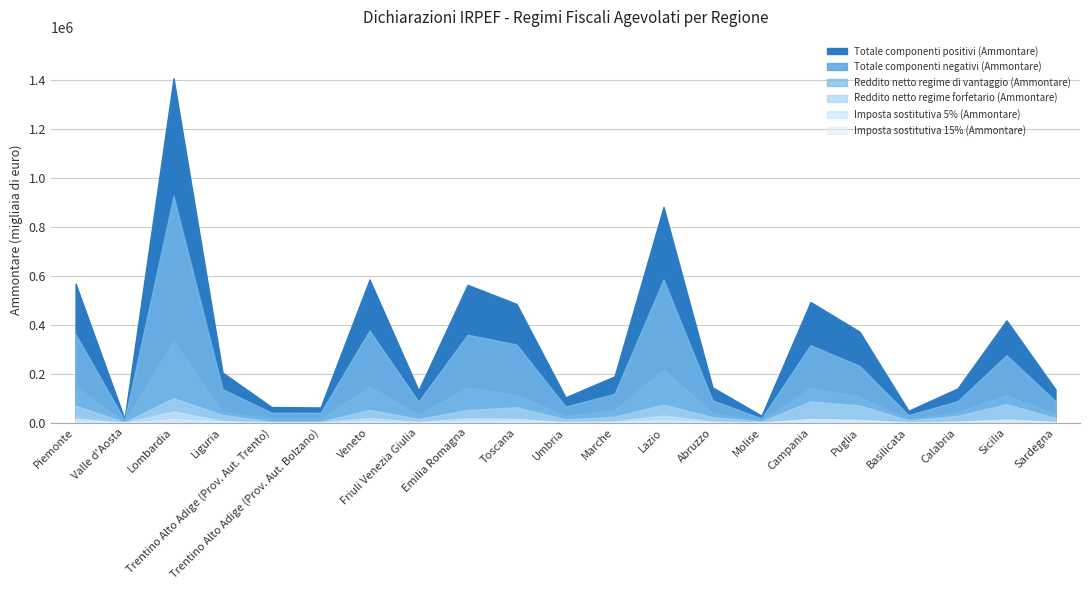

How many values in the Totale componenti positivi (Ammontare) series are below 189233?

10